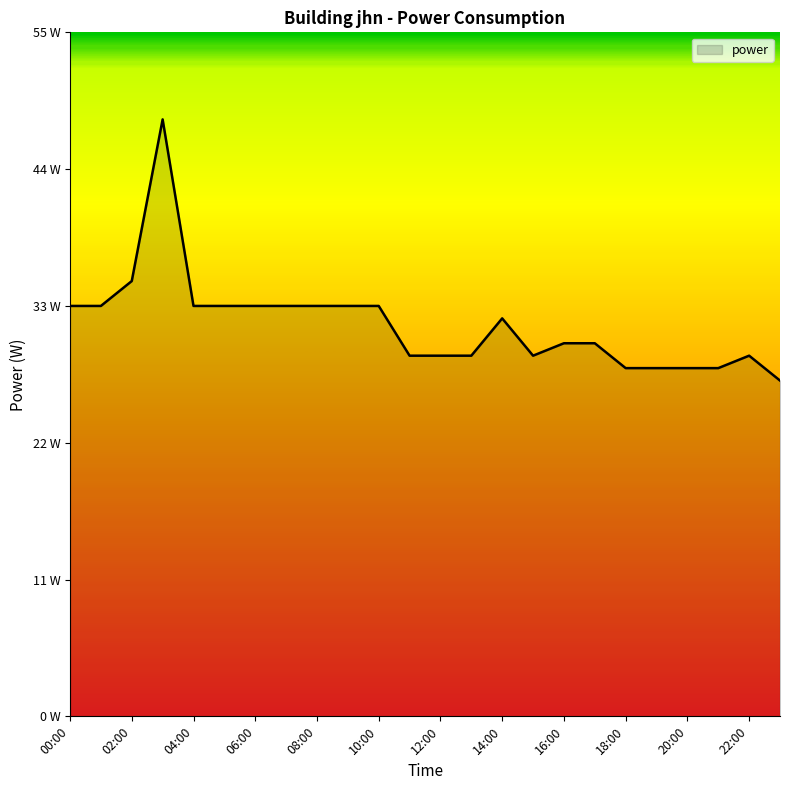

List the labels in order of value, smallest first.

23:00, 18:00, 19:00, 20:00, 21:00, 11:00, 12:00, 13:00, 15:00, 22:00, 16:00, 17:00, 14:00, 00:00, 01:00, 04:00, 05:00, 06:00, 07:00, 08:00, 09:00, 10:00, 02:00, 03:00